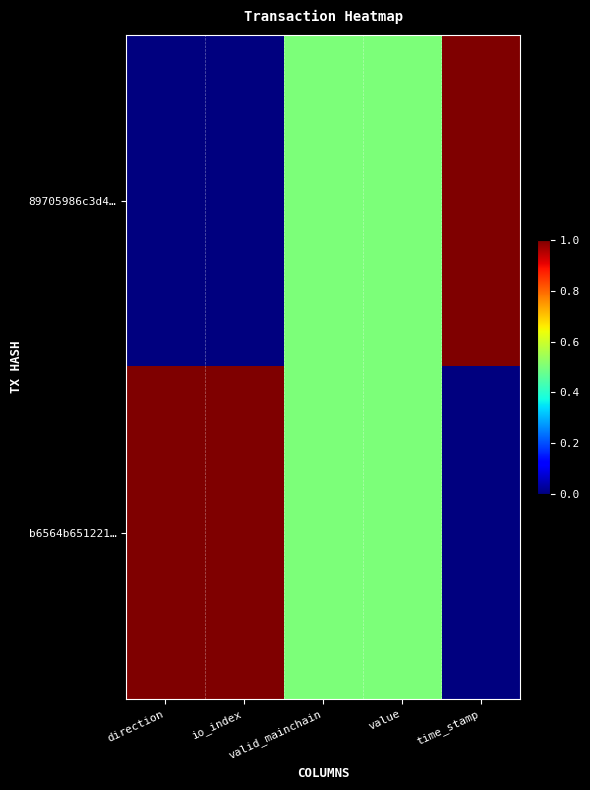

Reading right to left, what are all the values shown in this chart?

89705986c3d4…: time_stamp=1.0	value=0.5	valid_mainchain=0.5	io_index=0.0	direction=0.0
b6564b651221…: time_stamp=0.0	value=0.5	valid_mainchain=0.5	io_index=1.0	direction=1.0